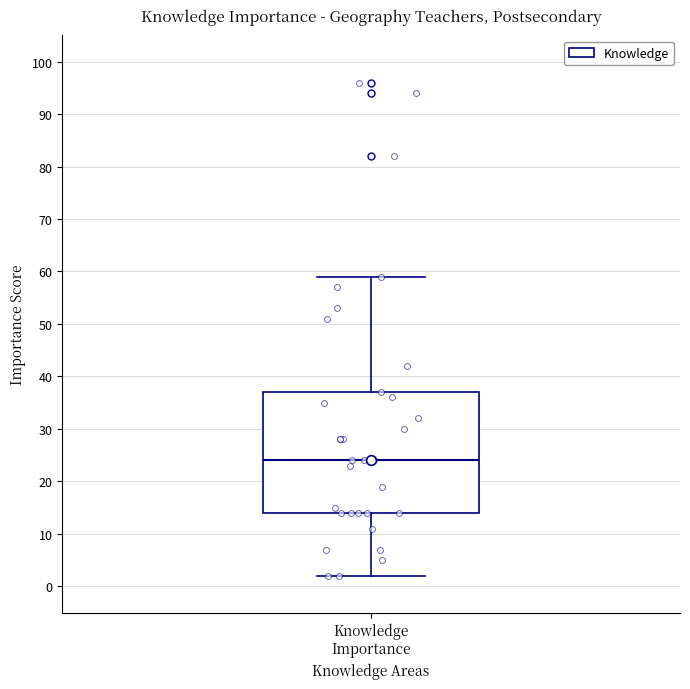

Read this box plot against the y-axis: the position of the median line, the range covered by the box, and the ends of both whiskers. The values are not printed on the chart, so give them approximately, as read against the axis.

median 24, box 14 to 37, whiskers 2 to 59